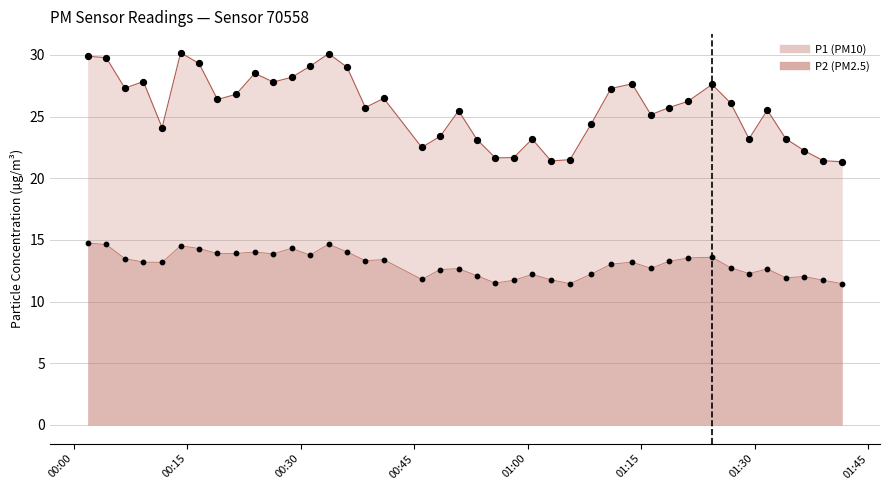

Which series has the largest Y range (max minus min)?

P1